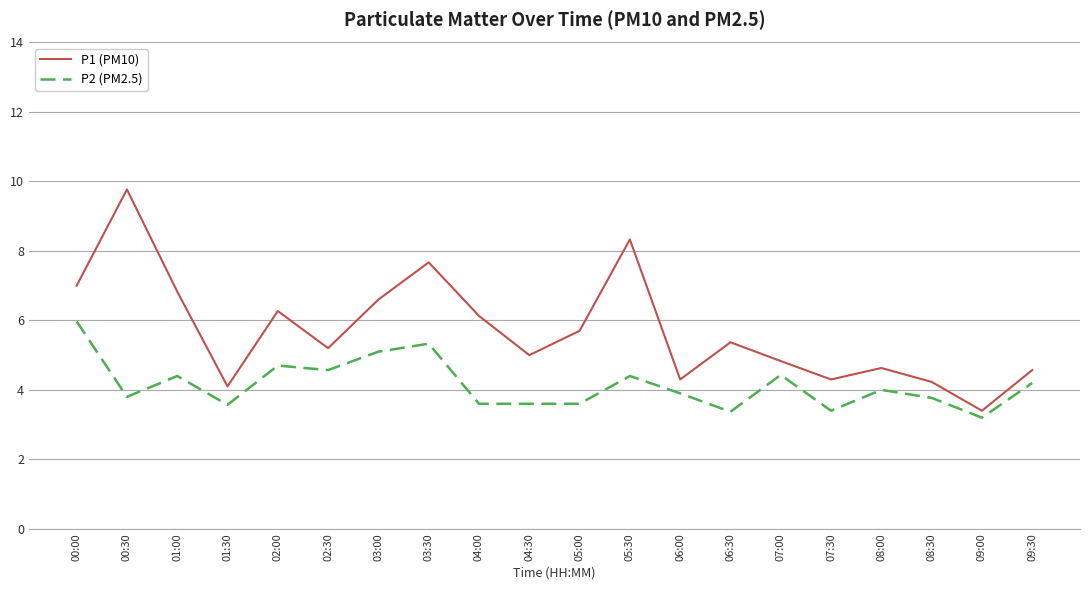

The P2 (PM2.5) series shows 3.8 at 08:30. True or false?

True